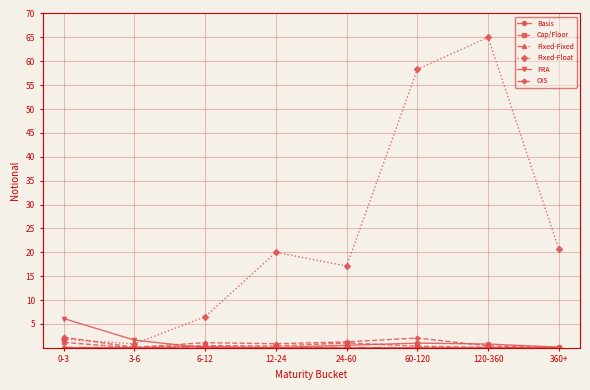

Which series changed the most between 6-12 and 120-360?

Fixed-Float